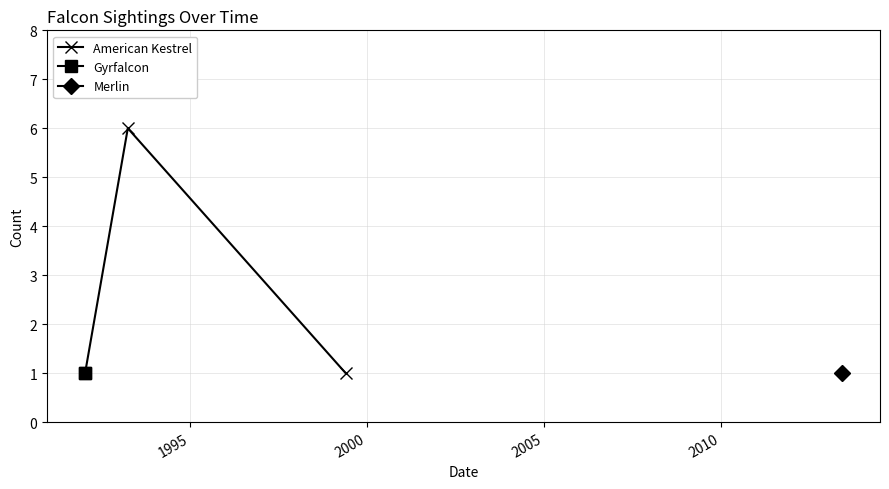

What is the change in value from 1992-01-16 to 1993-04-03?

+5